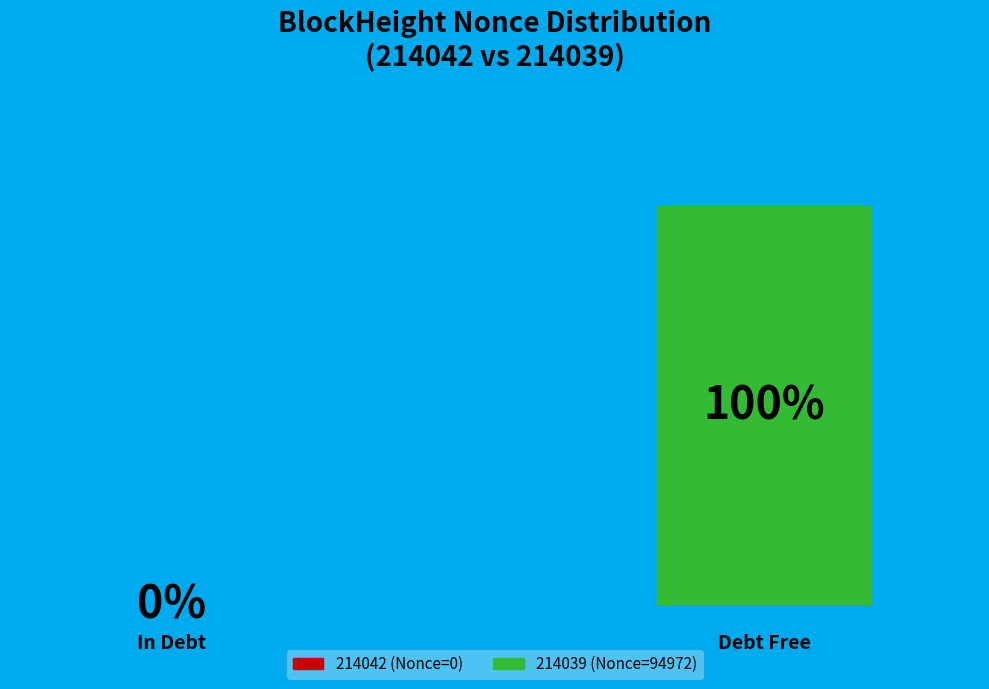

What percentage do 214039 and 214042 together represent?

100.0%